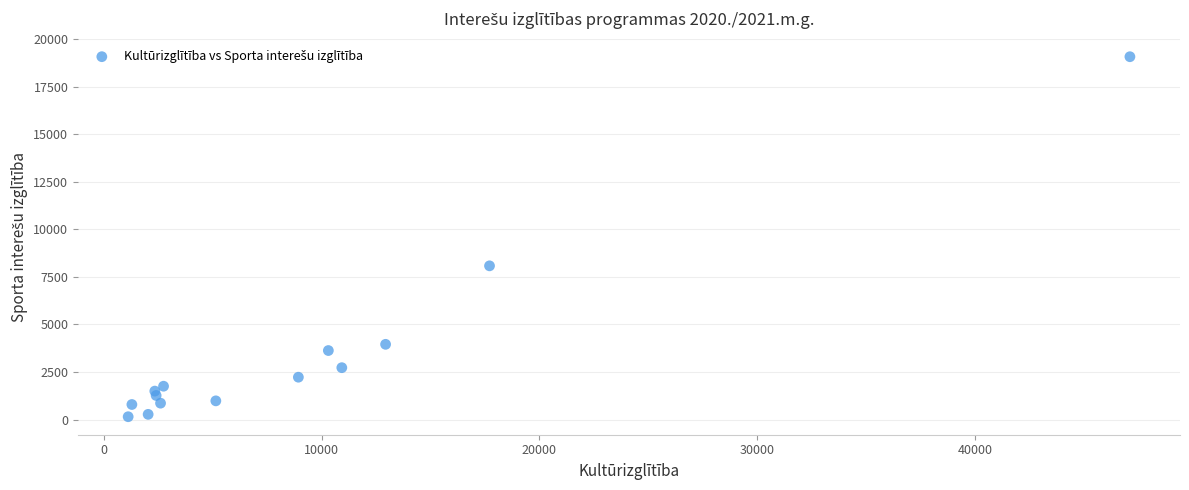

What is the range of X values (max minus min)?

45977